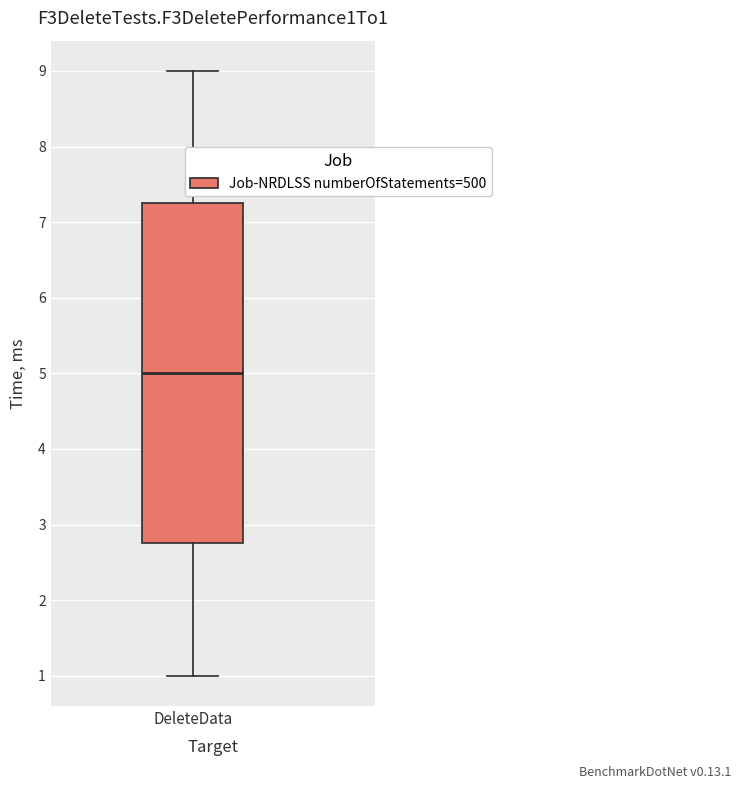

Read this box plot against the y-axis: the position of the median line, the range covered by the box, and the ends of both whiskers. The values are not printed on the chart, so give them approximately, as read against the axis.

median 5.0, box 2.8 to 7.3, whiskers 1.0 to 9.0